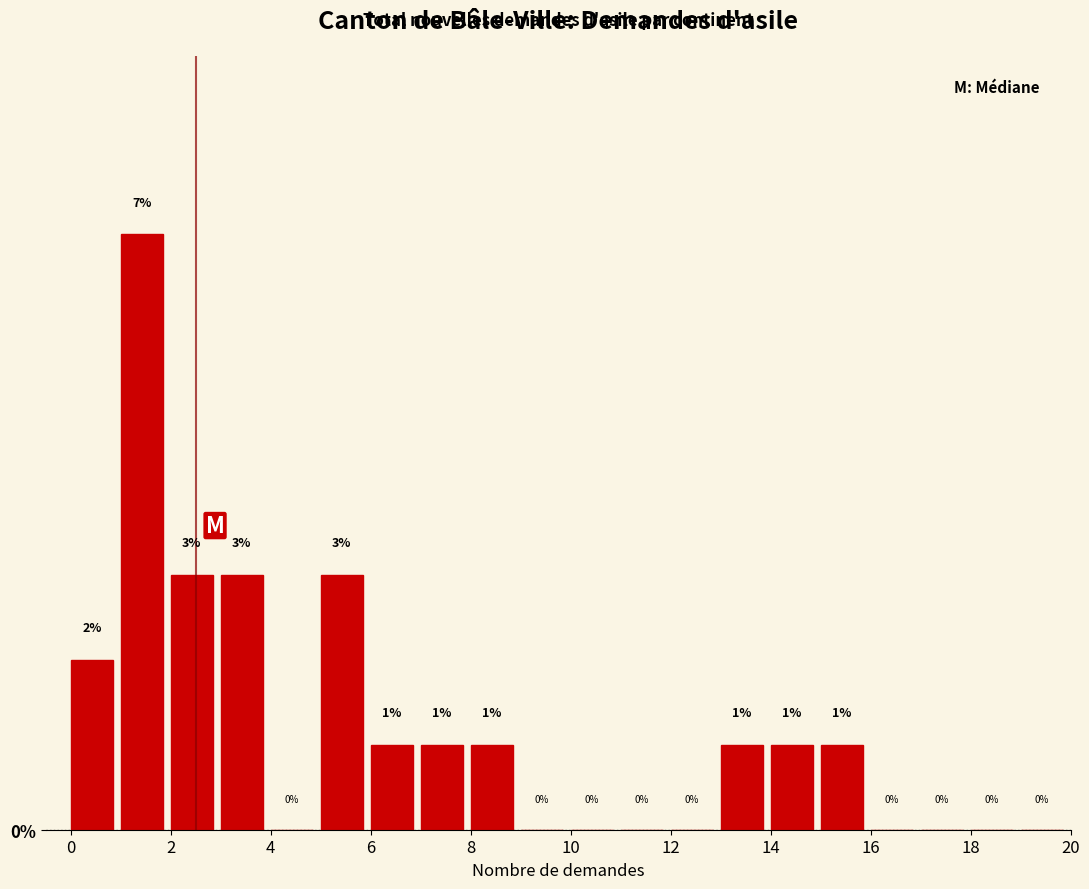

Reading left to right, list every bar in this chart as the range it spans on the x-axis followed by its height.

0 to 1: 2
1 to 2: 7
2 to 3: 3
3 to 4: 3
4 to 5: 0
5 to 6: 3
6 to 7: 1
7 to 8: 1
8 to 9: 1
9 to 10: 0
10 to 11: 0
11 to 12: 0
12 to 13: 0
13 to 14: 1
14 to 15: 1
15 to 16: 1
16 to 17: 0
17 to 18: 0
18 to 19: 0
19 to 20: 0